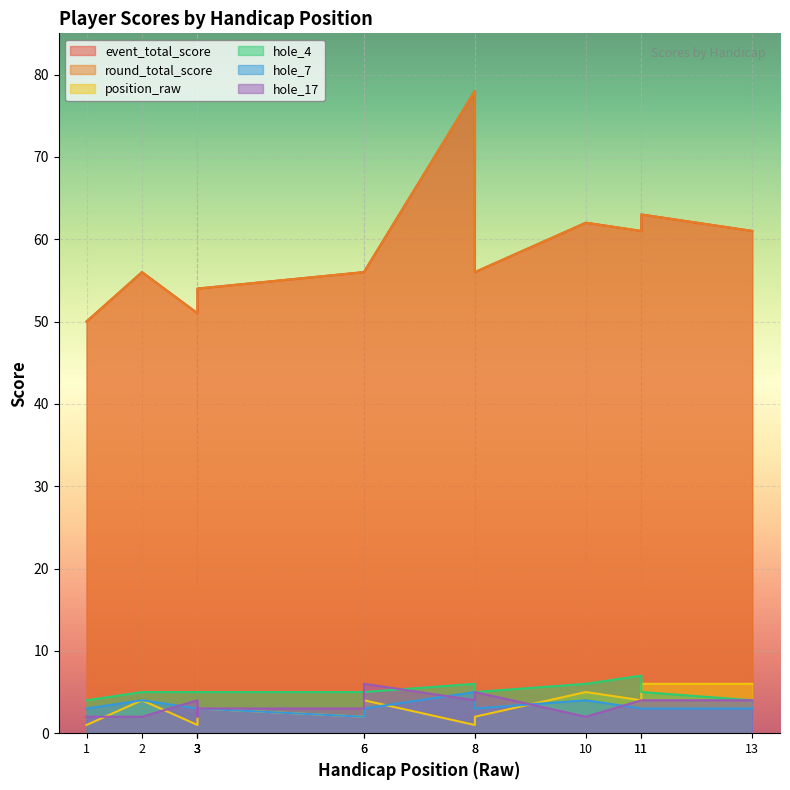

What is the greatest value displayed?

78